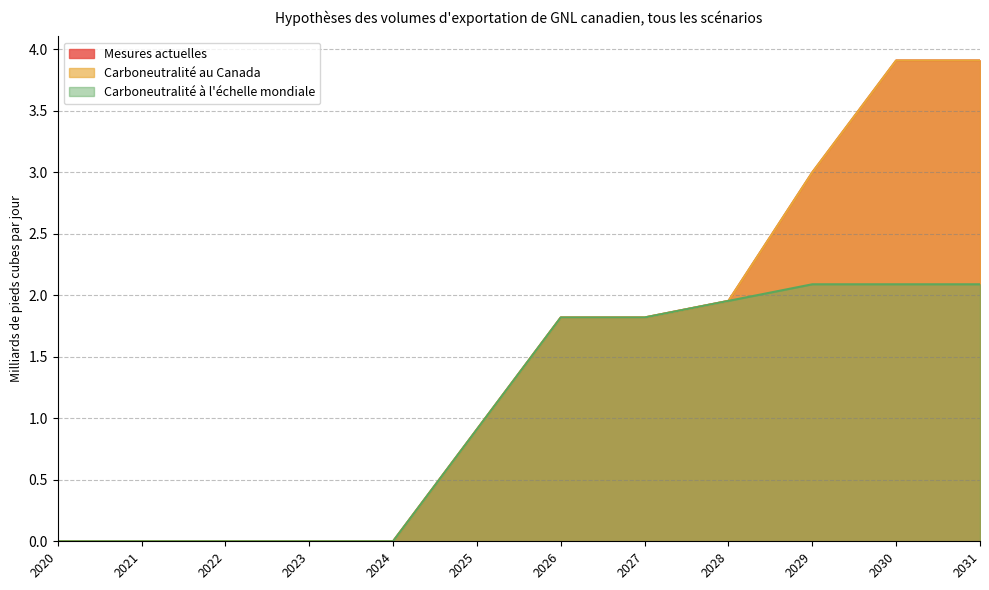

True or false: Carboneutralité à l'échelle mondiale and Carboneutralité au Canada intersect in this chart.

False